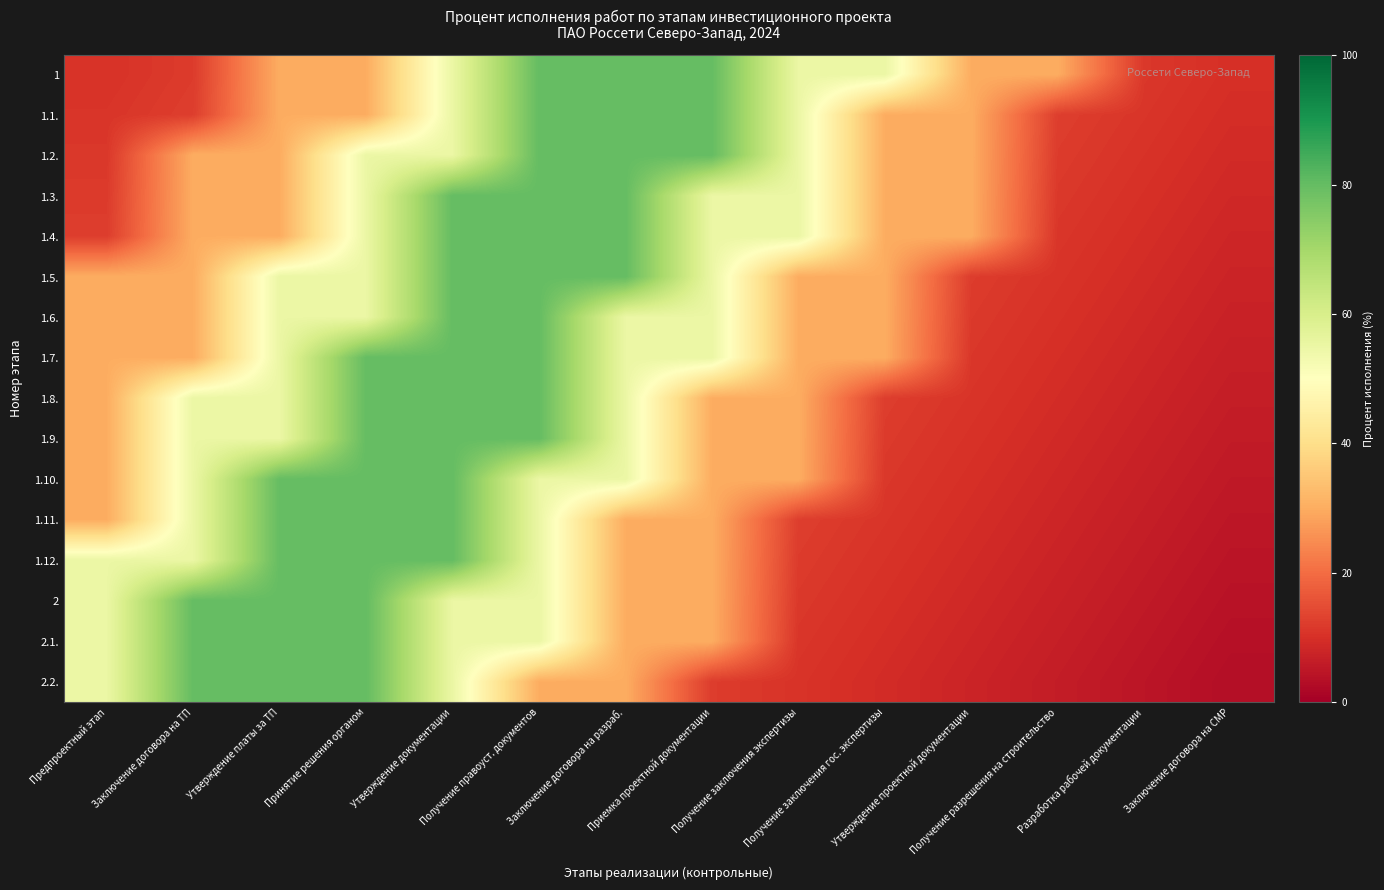

What is the spread (max minus min) of values at Получение заключения экспертизы?

44.3